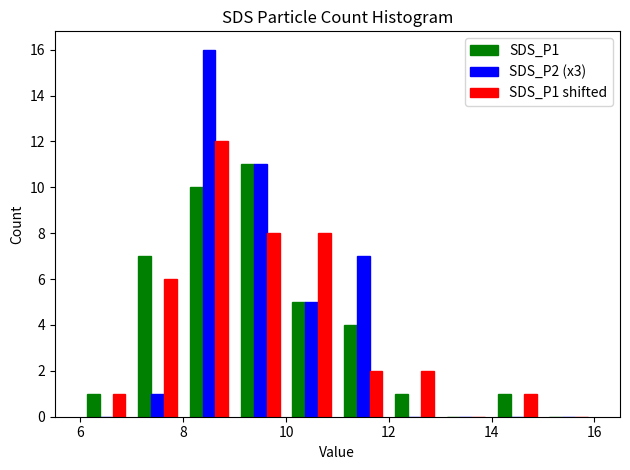

Reading left to right, transcribe this chart: for each range on the x-axis, give the height of each series' bar. The values are not printed on the chart, so give them approximately, as read against the axis.

6 to 7: SDS_P1=1	SDS_P2 (x3)=0	SDS_P1 shifted=1
7 to 8: SDS_P1=7	SDS_P2 (x3)=1	SDS_P1 shifted=6
8 to 9: SDS_P1=10	SDS_P2 (x3)=16	SDS_P1 shifted=12
9 to 10: SDS_P1=11	SDS_P2 (x3)=11	SDS_P1 shifted=8
10 to 11: SDS_P1=5	SDS_P2 (x3)=5	SDS_P1 shifted=8
11 to 12: SDS_P1=4	SDS_P2 (x3)=7	SDS_P1 shifted=2
12 to 13: SDS_P1=1	SDS_P2 (x3)=0	SDS_P1 shifted=2
13 to 14: SDS_P1=0	SDS_P2 (x3)=0	SDS_P1 shifted=0
14 to 15: SDS_P1=1	SDS_P2 (x3)=0	SDS_P1 shifted=1
15 to 16: SDS_P1=0	SDS_P2 (x3)=0	SDS_P1 shifted=0